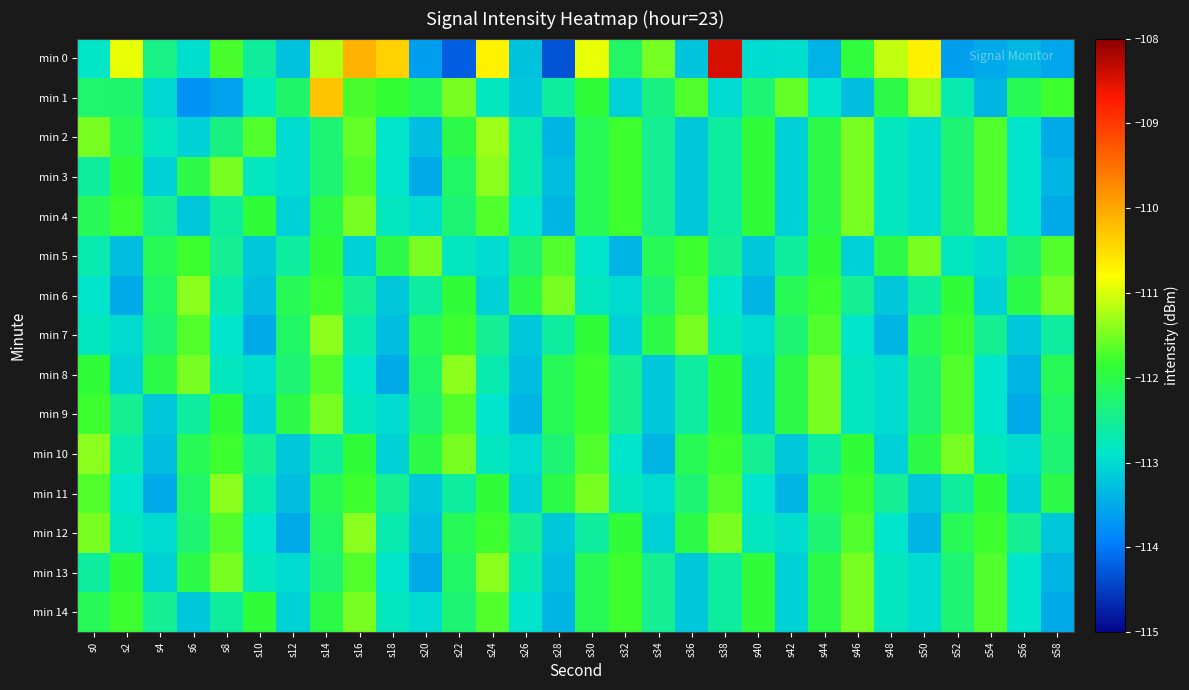

Rank the series by their maximum value, from lowest to highest.

min 4, min 5, min 9, min 14, min 3, min 6, min 7, min 8, min 10, min 11, min 12, min 13, min 2, min 1, min 0